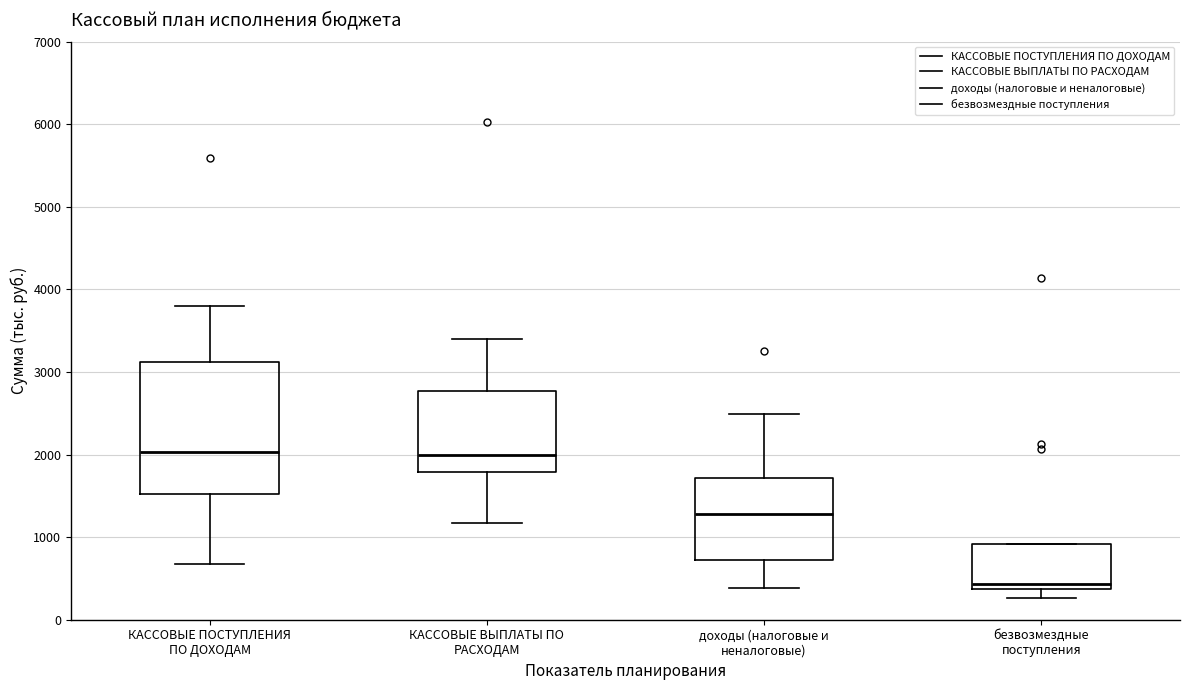

Which box has the lowest median line?

безвозмездные поступления